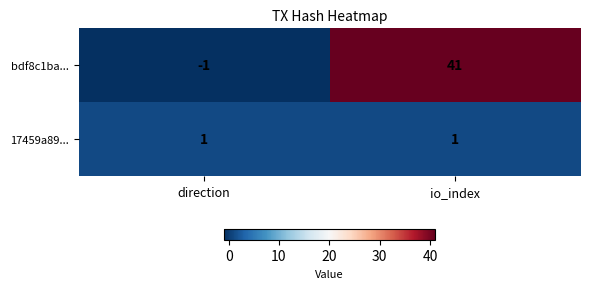

True or false: bdf8c1ba... has a value of 11 at io_index.

False